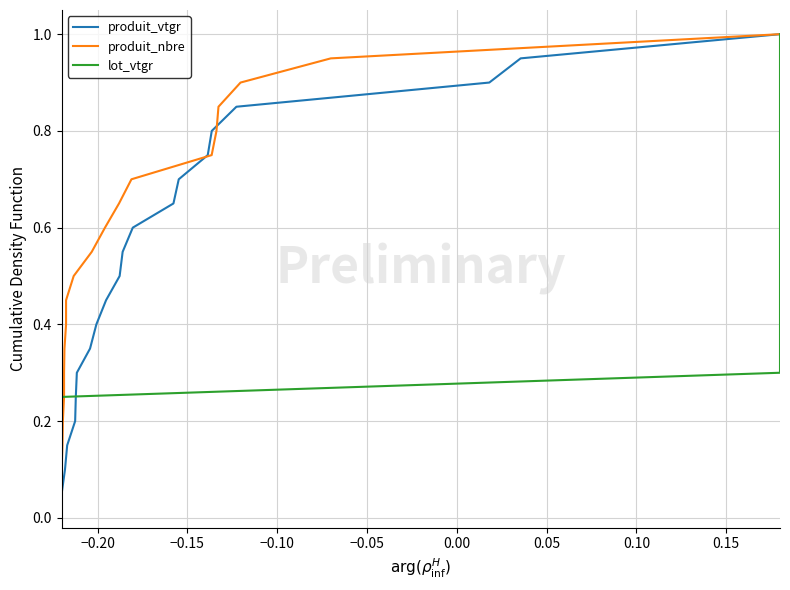

Is it true that produit_nbre equals 0.7 at 0.20?

False